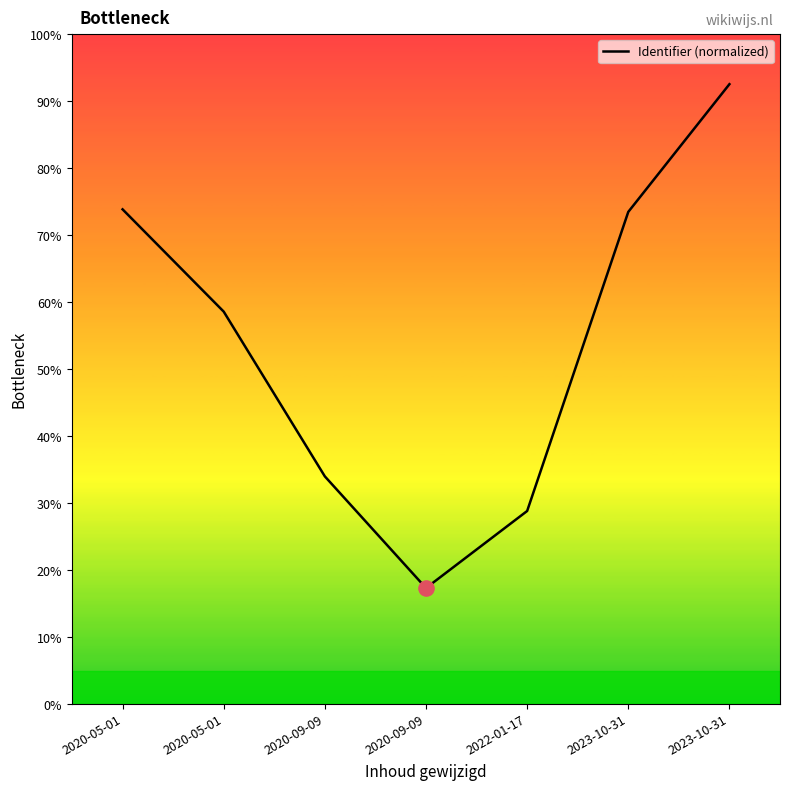

How many series are shown in this chart?

1